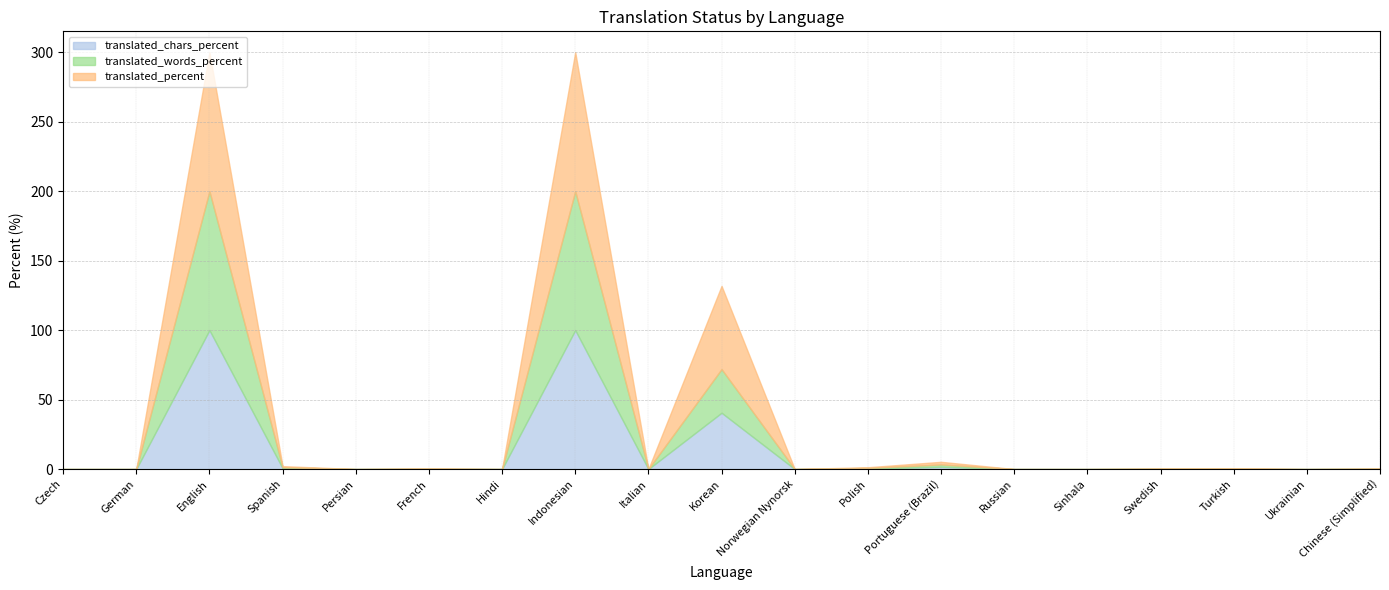

At which label is translated_chars_percent closest to 50?

Korean